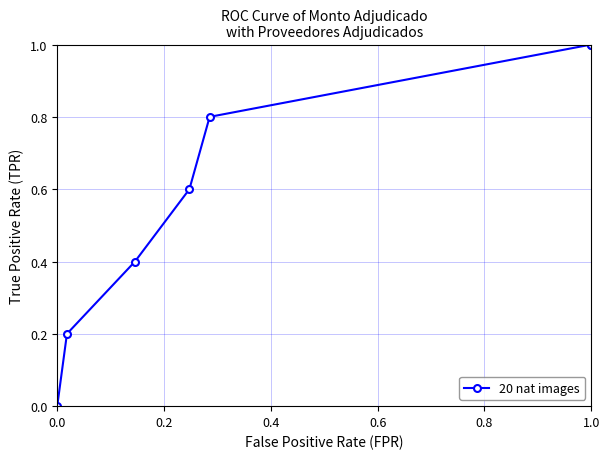

Rank the categories by value from lowest to highest.

0.0, 0.2, 0.4, 0.6, 0.8, 1.0, 6